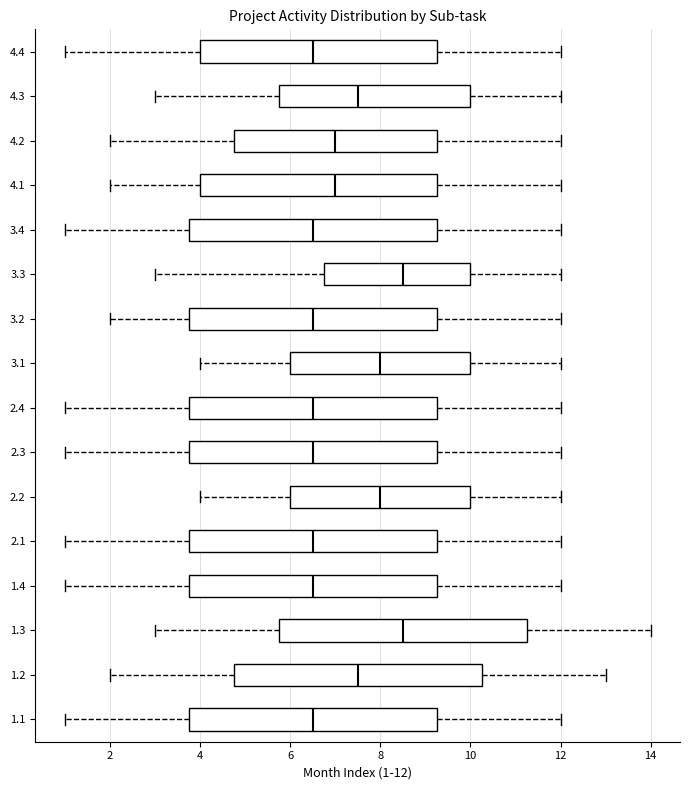

Reading bottom to top, transcribe this box plot: for each box, give where its median line is, the range the box spans, and where its two whiskers end, as read against the x-axis. The values are not printed on the chart, so give them approximately, as read against the axis.

1.1: median 6.6, box 3.8 to 9.2, whiskers 1.0 to 12.0
1.2: median 7.6, box 4.8 to 10.2, whiskers 2.0 to 13.0
1.3: median 8.6, box 5.8 to 11.2, whiskers 3.0 to 14.0
1.4: median 6.6, box 3.8 to 9.2, whiskers 1.0 to 12.0
2.1: median 6.6, box 3.8 to 9.2, whiskers 1.0 to 12.0
2.2: median 8.0, box 6.0 to 10.0, whiskers 4.0 to 12.0
2.3: median 6.6, box 3.8 to 9.2, whiskers 1.0 to 12.0
2.4: median 6.6, box 3.8 to 9.2, whiskers 1.0 to 12.0
3.1: median 8.0, box 6.0 to 10.0, whiskers 4.0 to 12.0
3.2: median 6.6, box 3.8 to 9.2, whiskers 2.0 to 12.0
3.3: median 8.6, box 6.8 to 10.0, whiskers 3.0 to 12.0
3.4: median 6.6, box 3.8 to 9.2, whiskers 1.0 to 12.0
4.1: median 7.0, box 4.0 to 9.2, whiskers 2.0 to 12.0
4.2: median 7.0, box 4.8 to 9.2, whiskers 2.0 to 12.0
4.3: median 7.6, box 5.8 to 10.0, whiskers 3.0 to 12.0
4.4: median 6.6, box 4.0 to 9.2, whiskers 1.0 to 12.0